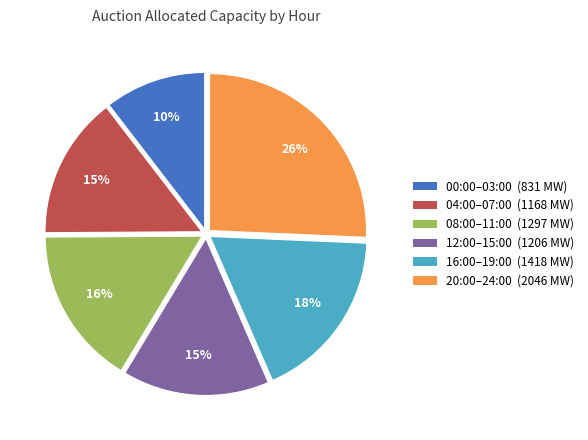

Does any single category account for the majority?

No